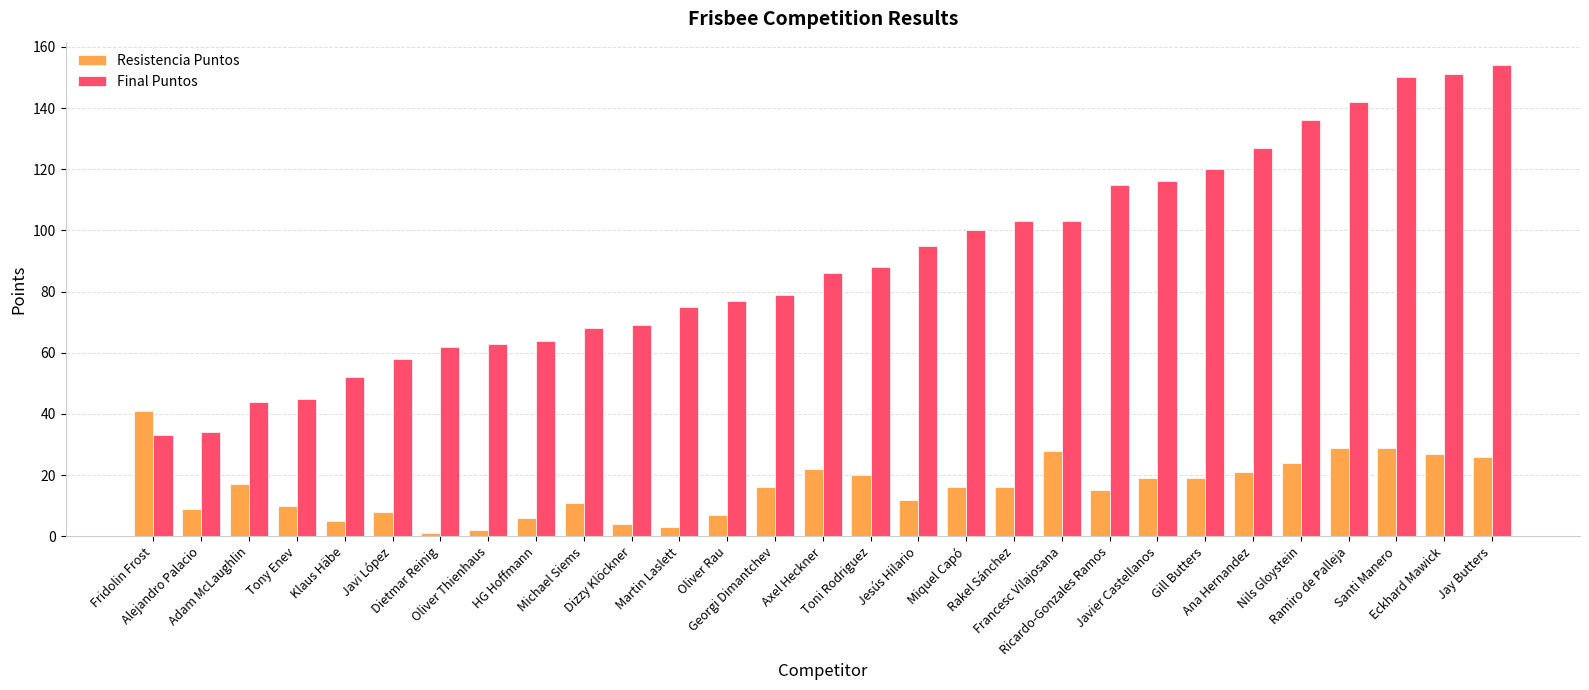

What is the label of the 15th bar from the right?

Axel Heckner